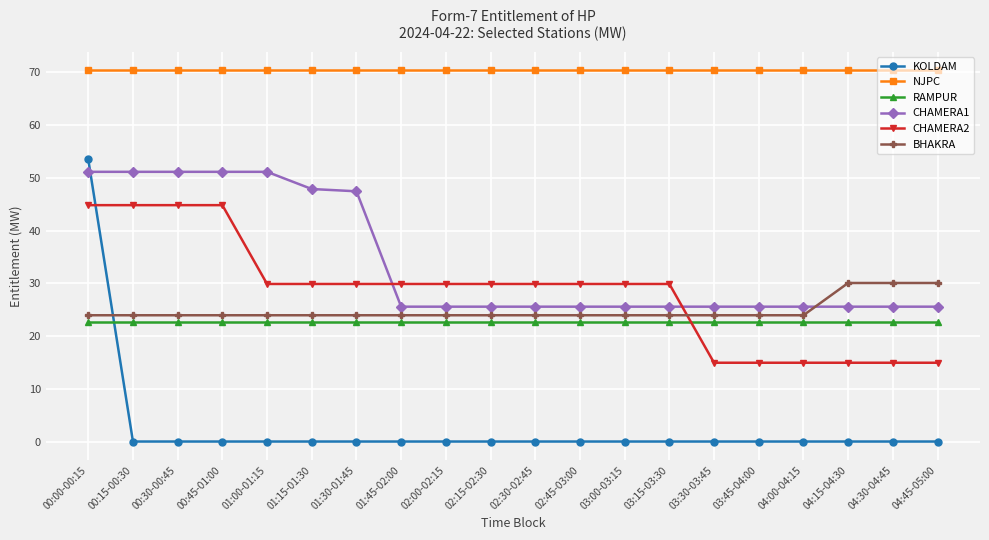

What is the value of the BHAKRA point at the 16th from the left?

23.9